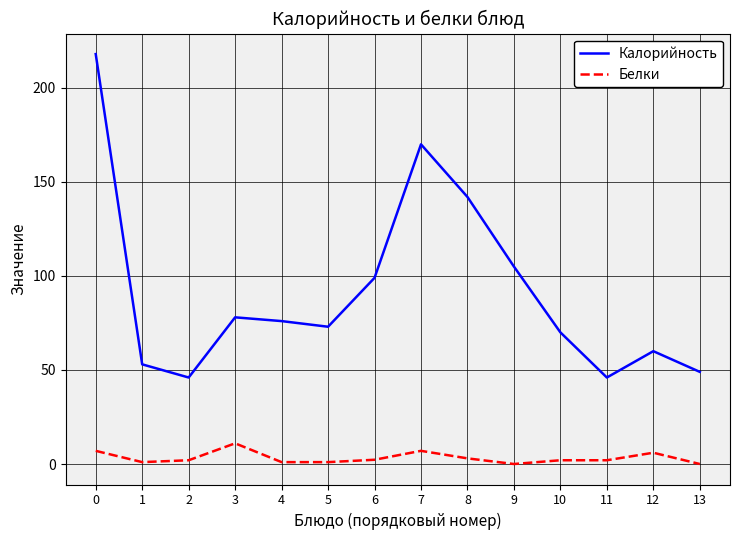

Rank the series by their average value, from highest to lowest.

Калорийность, Белки